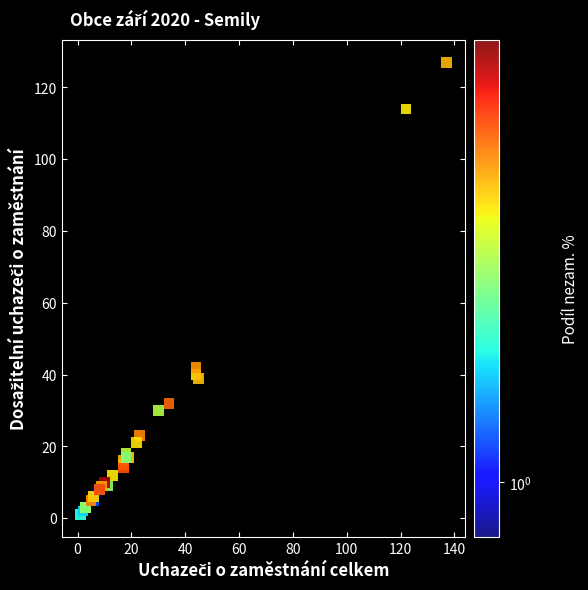

What Y value in the scatter plot is closest to 64?

42